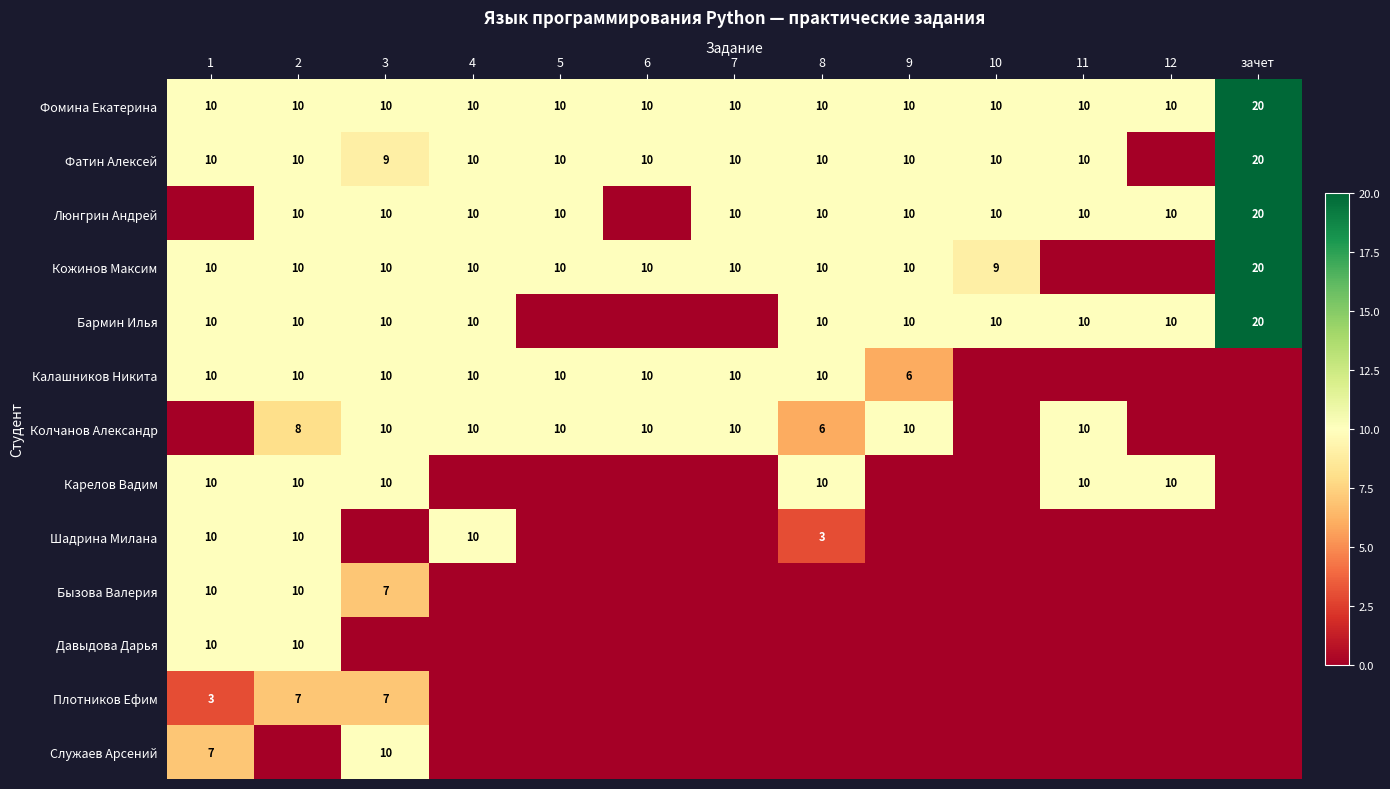

Is it true that Бызова Валерия equals 2 at 1?

False